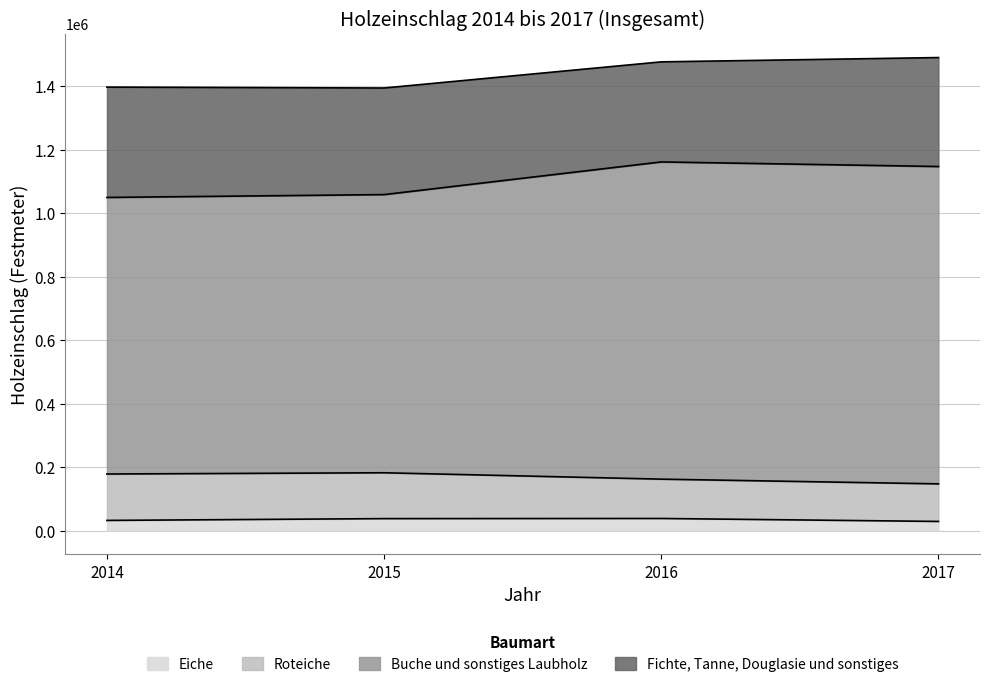

How many lines are shown in the chart?

4